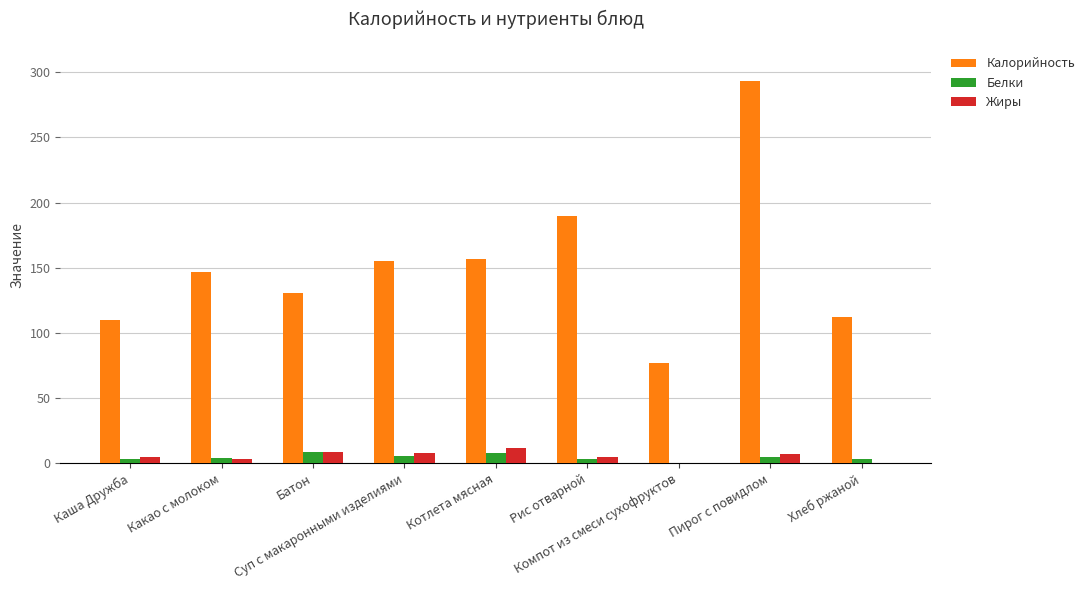

Does the chart contain stacked bars?

No